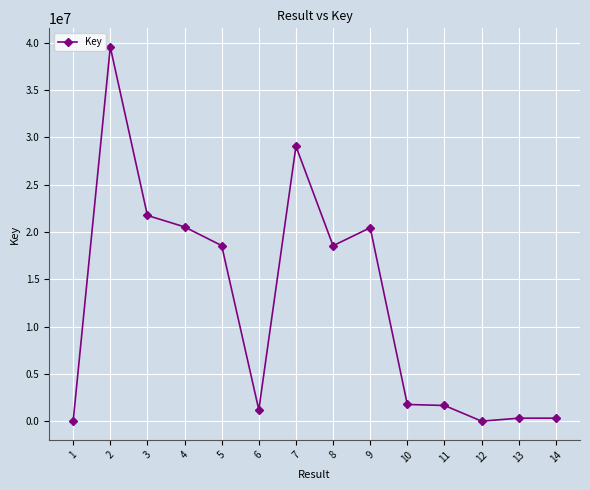

Which has a higher value, 6 or 10?

10